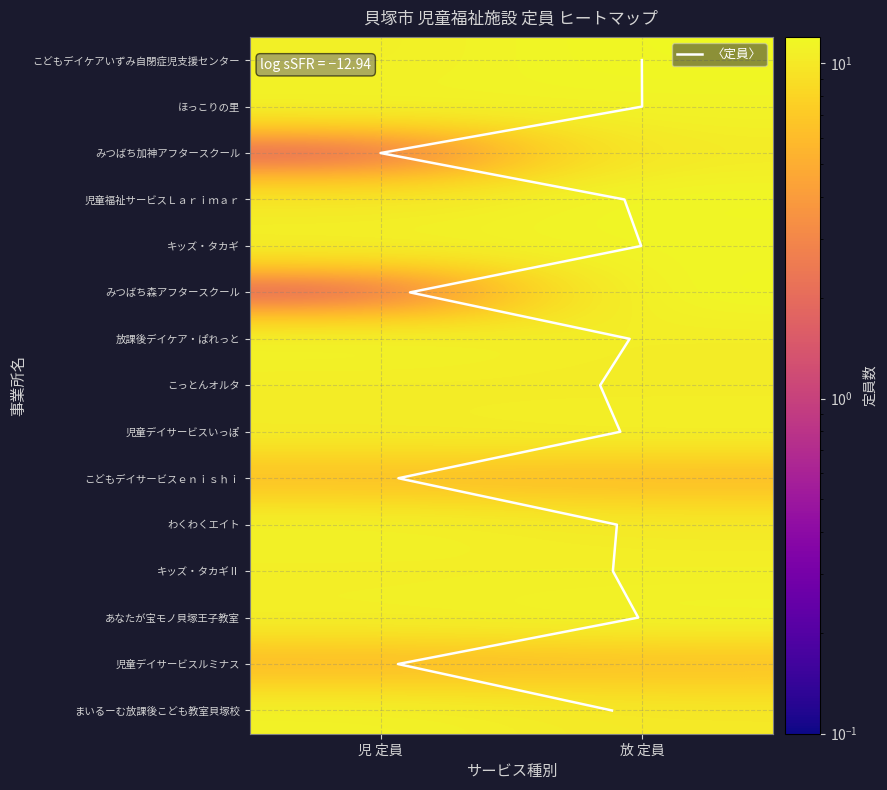

What is the sum of all あなたが宝モノ貝塚王子教室 values?

20